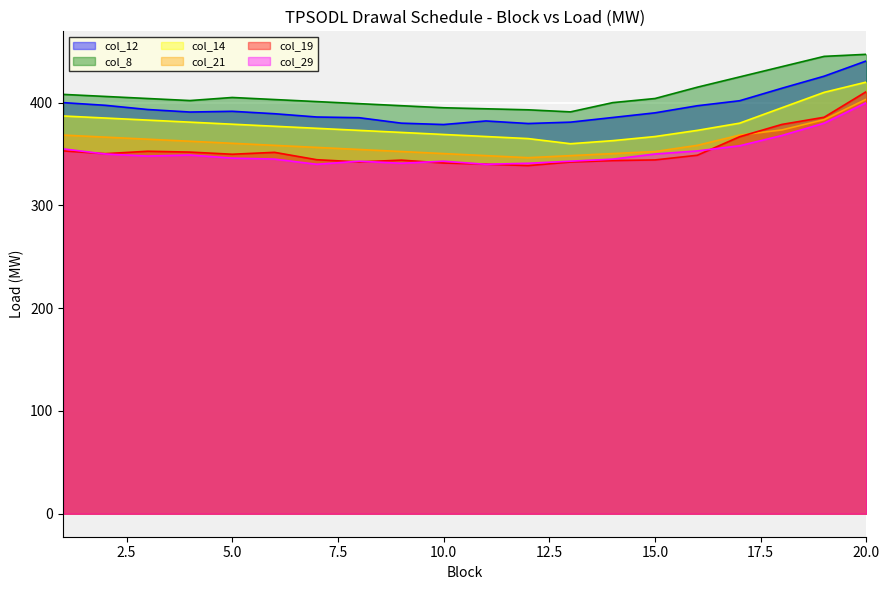

Reading left to right, transcribe all the data shown in this chart.

col_12: 400.0	397.4	393.3	390.8	391.6	389.2	386.0	385.3	380.0	378.7	382.1	379.7	381.0	385.5	390.1	397.0	401.8	414.0	425.7	440.6
col_8: 408.0	406.0	404.0	402.0	405.0	403.0	401.0	399.0	397.0	395.0	394.0	393.0	391.0	400.0	404.0	415.0	425.0	435.0	445.0	447.0
col_14: 387.0	385.0	383.0	381.0	379.0	377.0	375.0	373.0	371.0	369.0	367.0	365.0	360.0	363.0	367.0	373.0	380.0	395.0	410.0	420.0
col_21: 368.4	366.4	364.4	362.4	360.4	358.4	356.4	354.4	352.4	350.4	348.4	346.4	348.4	350.4	352.4	358.4	368.4	373.4	383.4	403.4
col_19: 353.0	350.3	352.7	351.9	349.8	351.6	344.4	342.3	344.0	341.2	340.1	338.7	342.2	343.6	344.2	348.8	366.8	378.8	385.8	410.8
col_29: 355.0	350.0	348.0	349.0	346.0	345.1	340.0	343.0	341.0	343.0	340.0	341.0	343.0	345.0	350.0	353.0	358.0	368.0	380.0	400.0